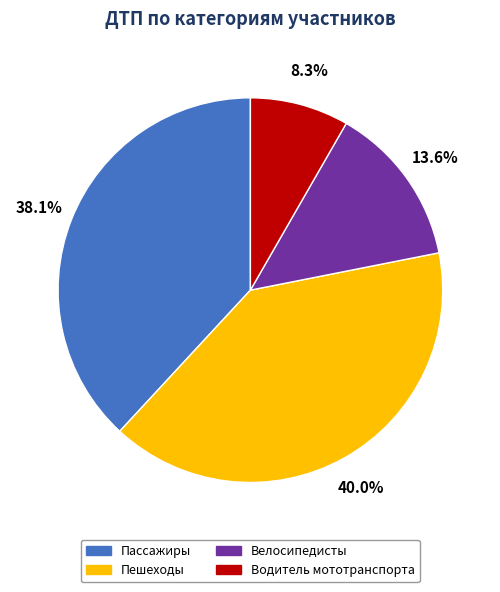

How many segments does this pie chart have?

4